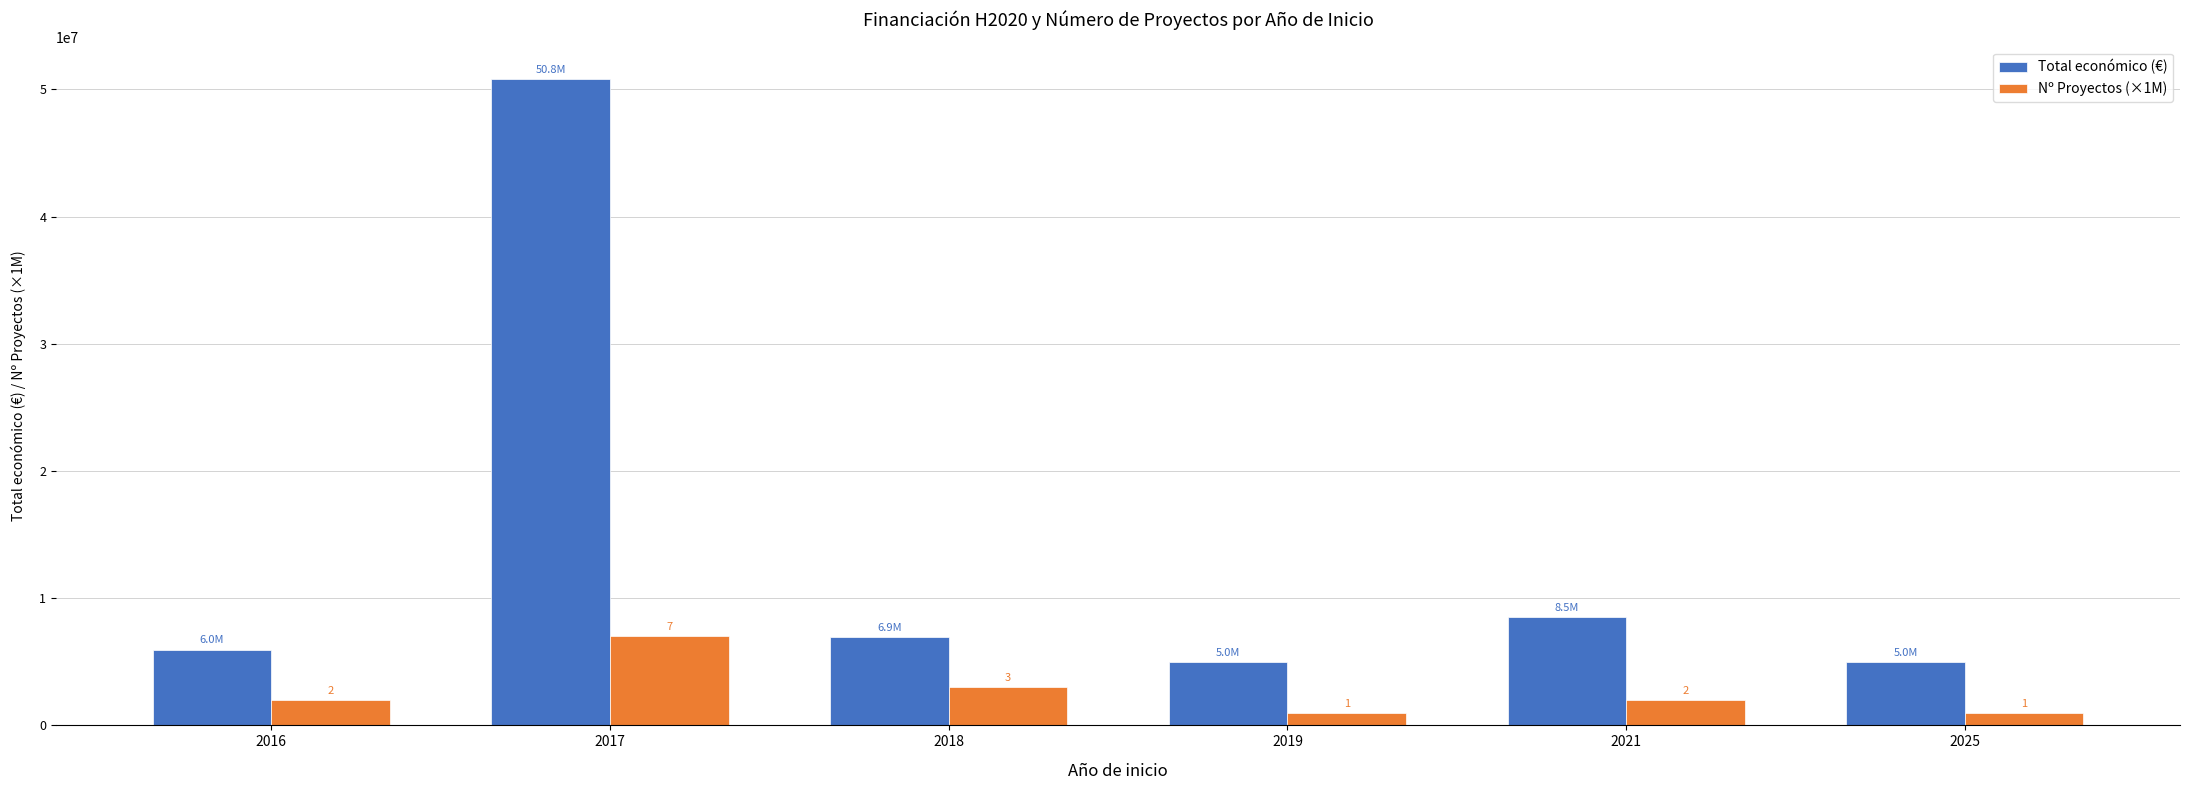

Count the Nº Proyectos (×1M) values in the range 1000000 to 3000000.

5